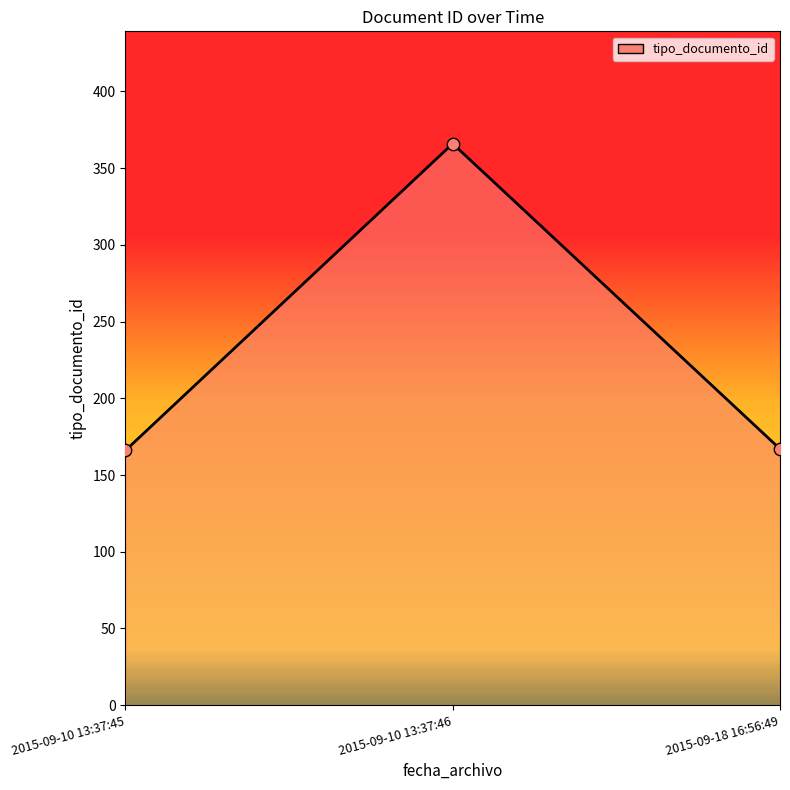

What is the ratio of the value at 2015-09-10 13:37:46 to the value at 2015-09-10 13:37:45?

2.2